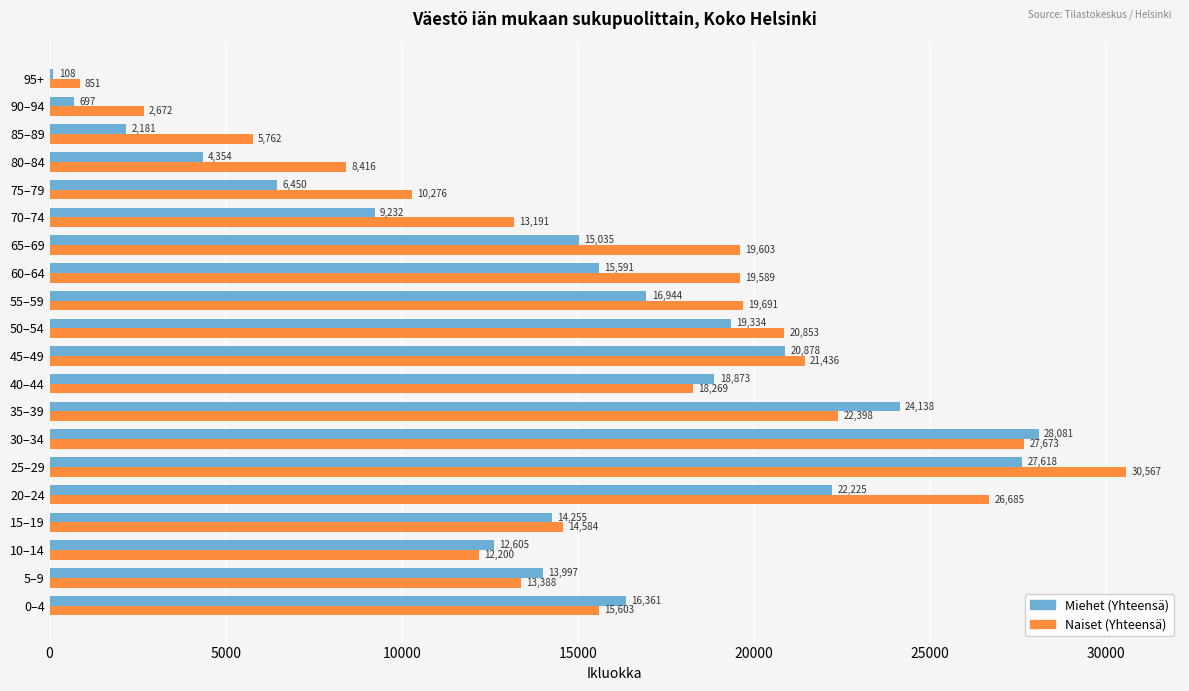

At which category is the sum across all series the highest?

25–29